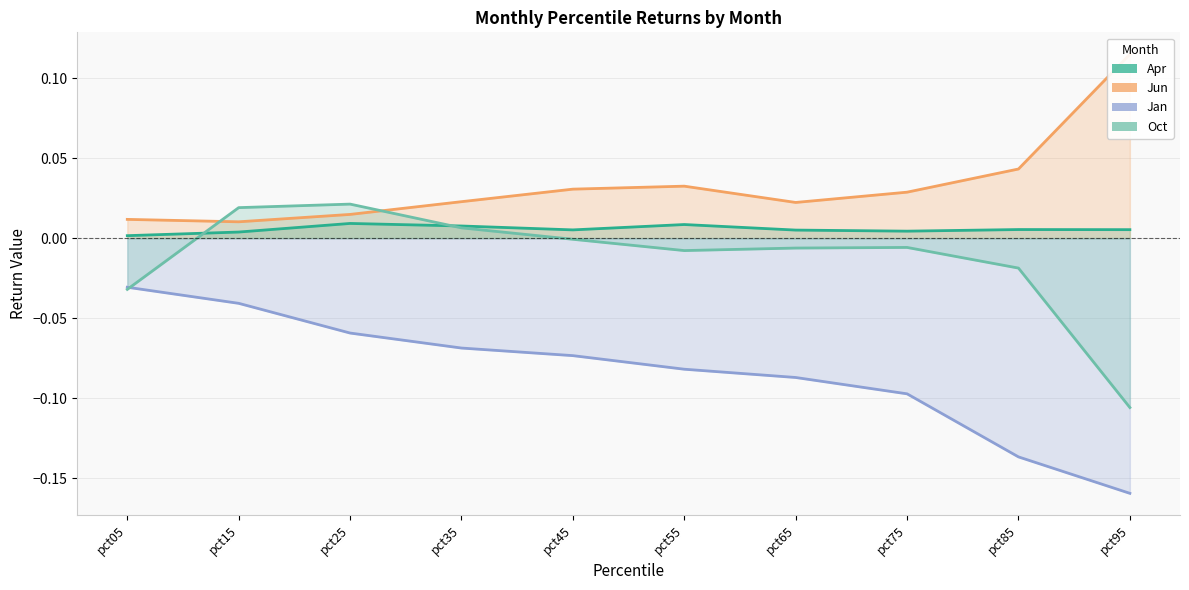

Is the value of Jun at pct45 greater than the value of Apr at pct35?

Yes